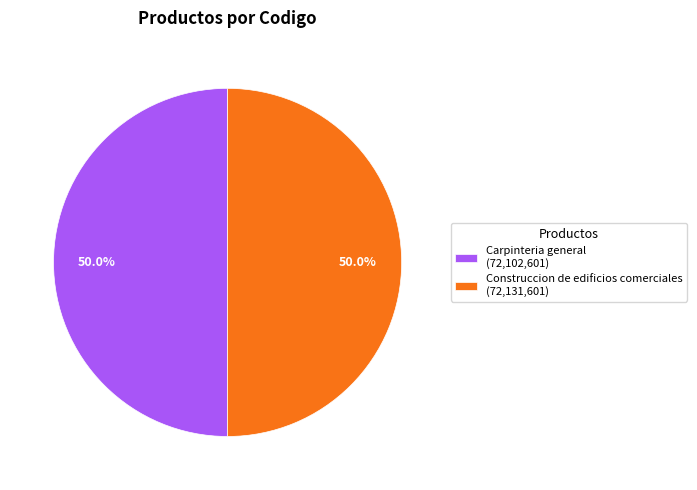

Do Carpinteria general (72,102,601) and Construccion de edificios comerciales (72,131,601) together represent more than half of the pie?

Yes